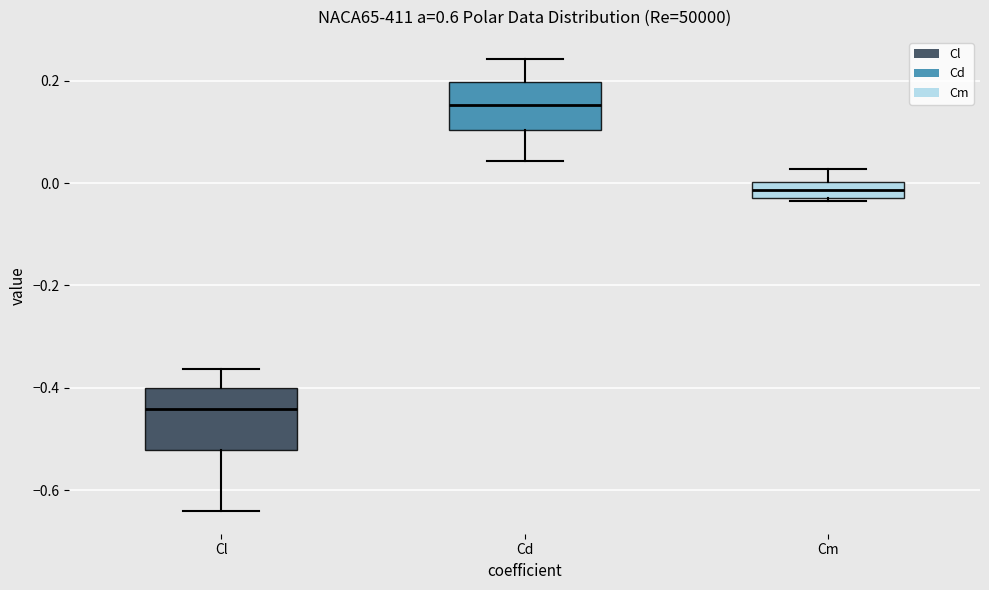

Where does the median line of the box for Cd sit on the y-axis? The values are not printed on the chart, so give them approximately, as read against the axis.

0.16